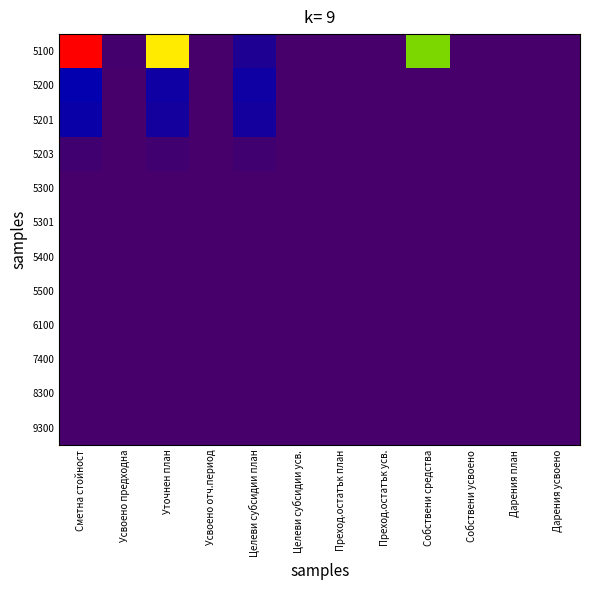

Which series has the widest spread of values?

5100